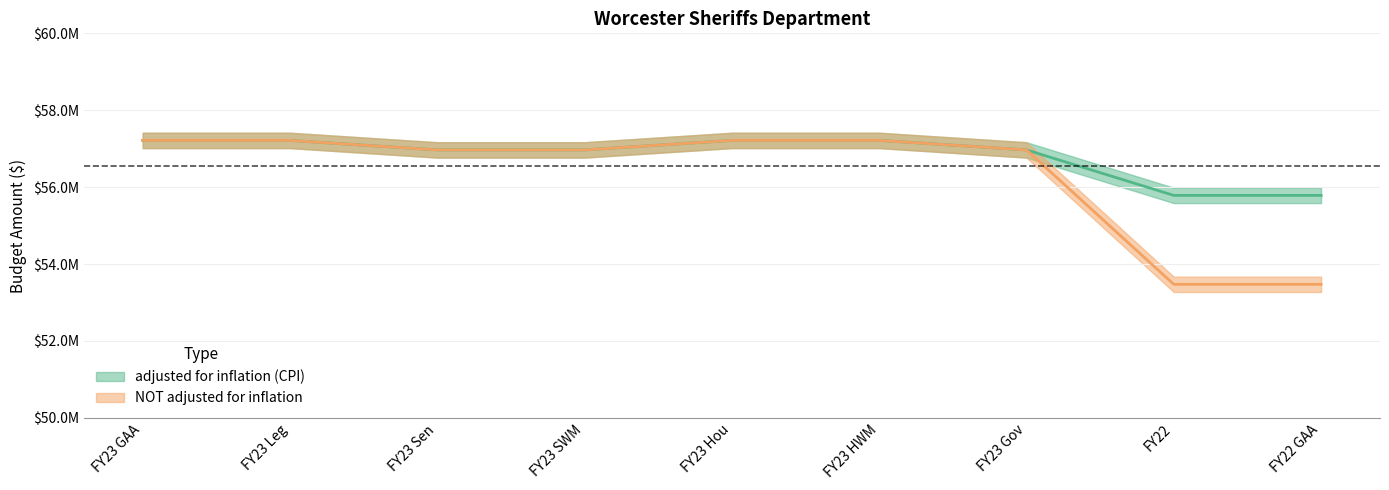

Where does the NOT adjusted for inflation series first go above 56968236?

FY23 GAA